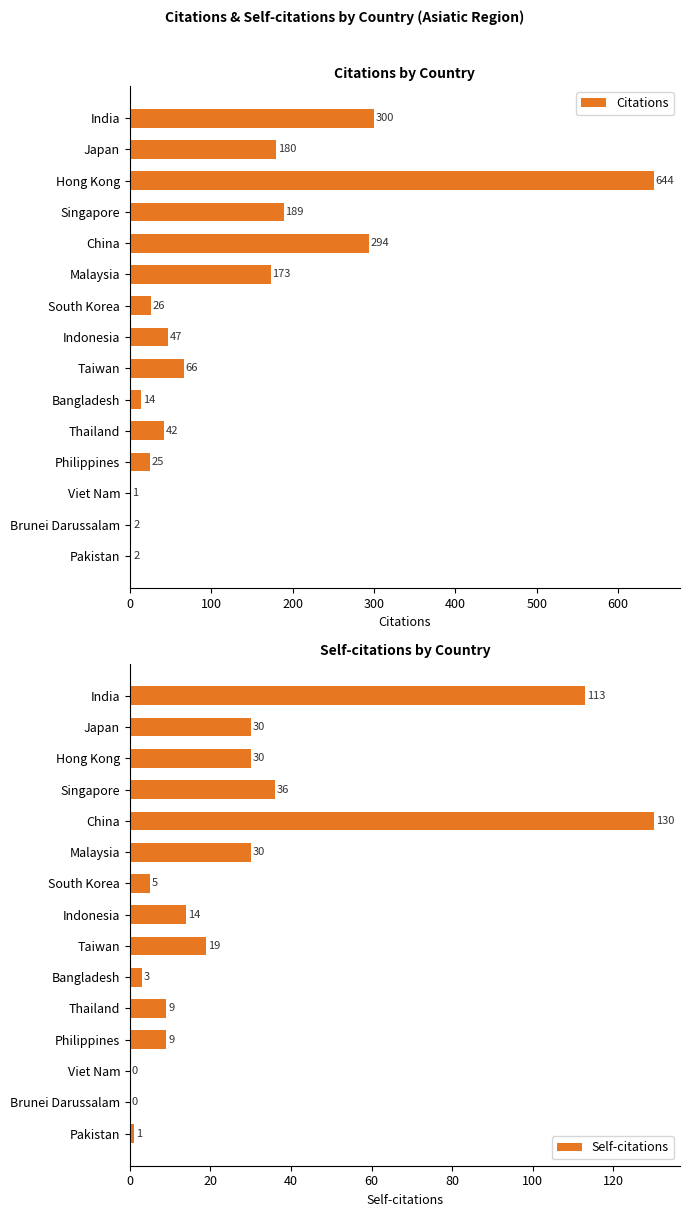

How many groups of bars are there?

15